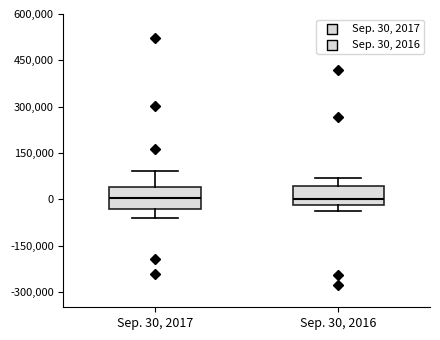

Reading left to right, read every box against the y-axis: the position of its median line, the range the box covers, and the ends of its whiskers. The values are not printed on the chart, so give them approximately, as read against the axis.

Sep. 30, 2017: median 0, box -40000 to 40000, whiskers -60000 to 100000
Sep. 30, 2016: median 0, box -20000 to 40000, whiskers -40000 to 60000